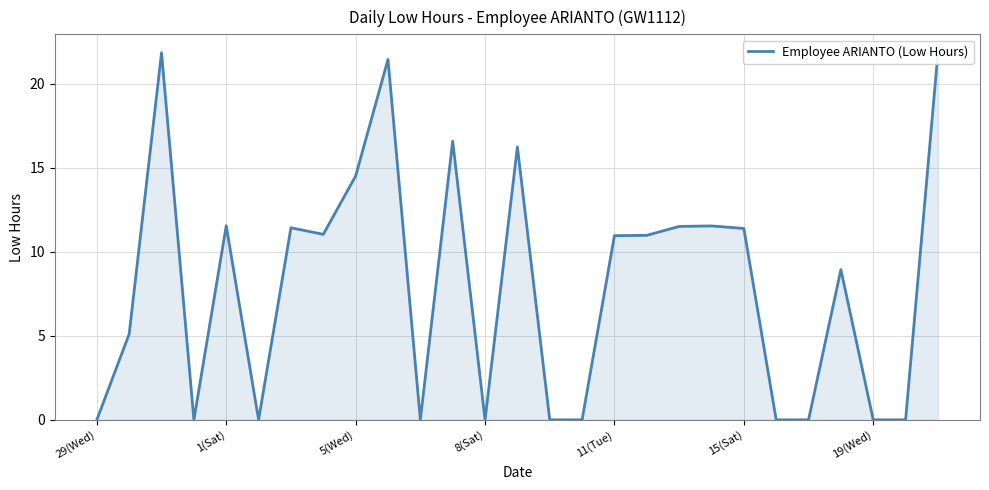

What is the average value?

8.0